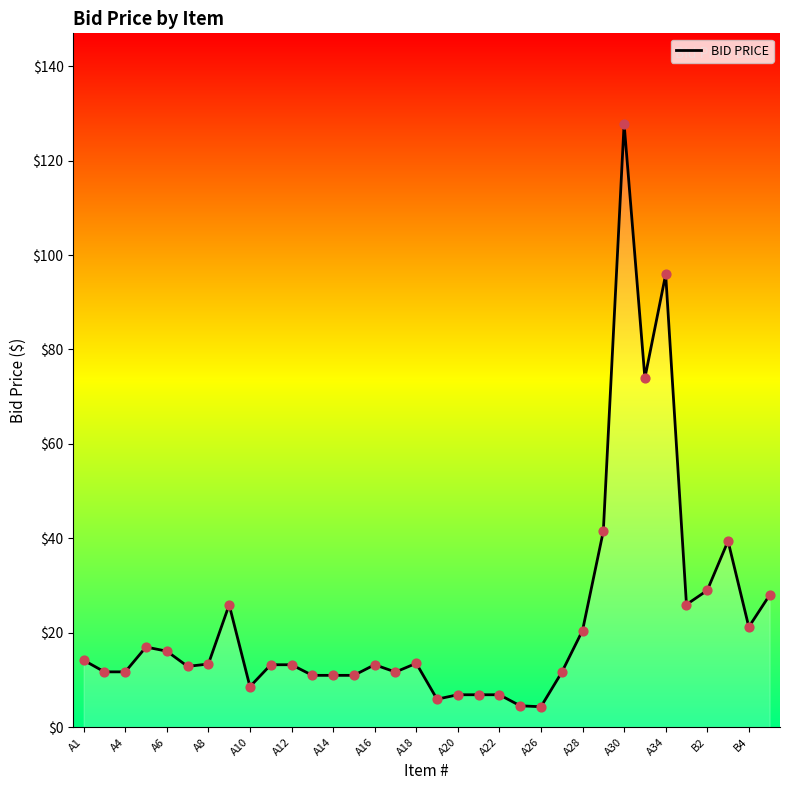

What is the maximum value shown in the chart?

127.8